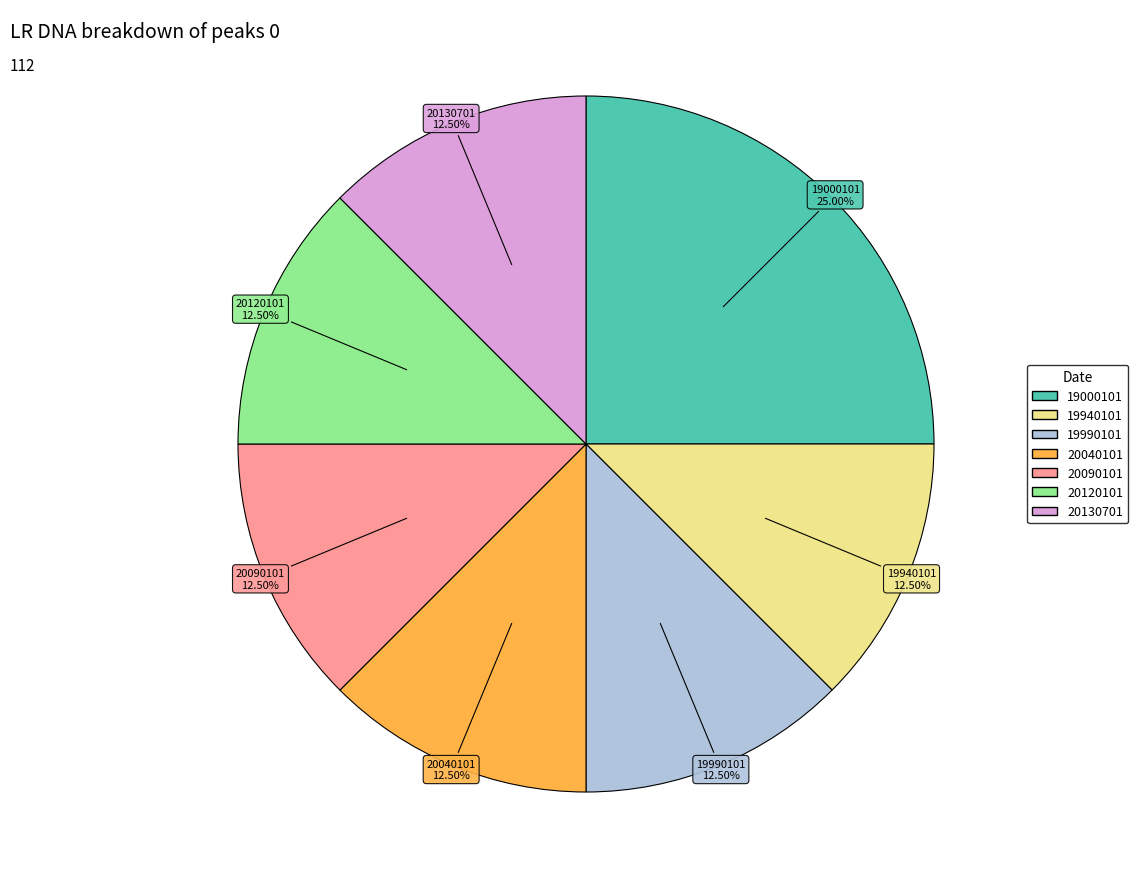

Do 20130701 and 19000101 together represent more than half of the pie?

No